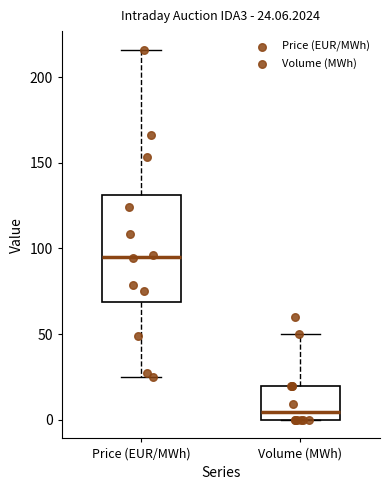

Comparing the boxes themselves (not the whiskers), which one is the tallest?

Price (EUR/MWh)